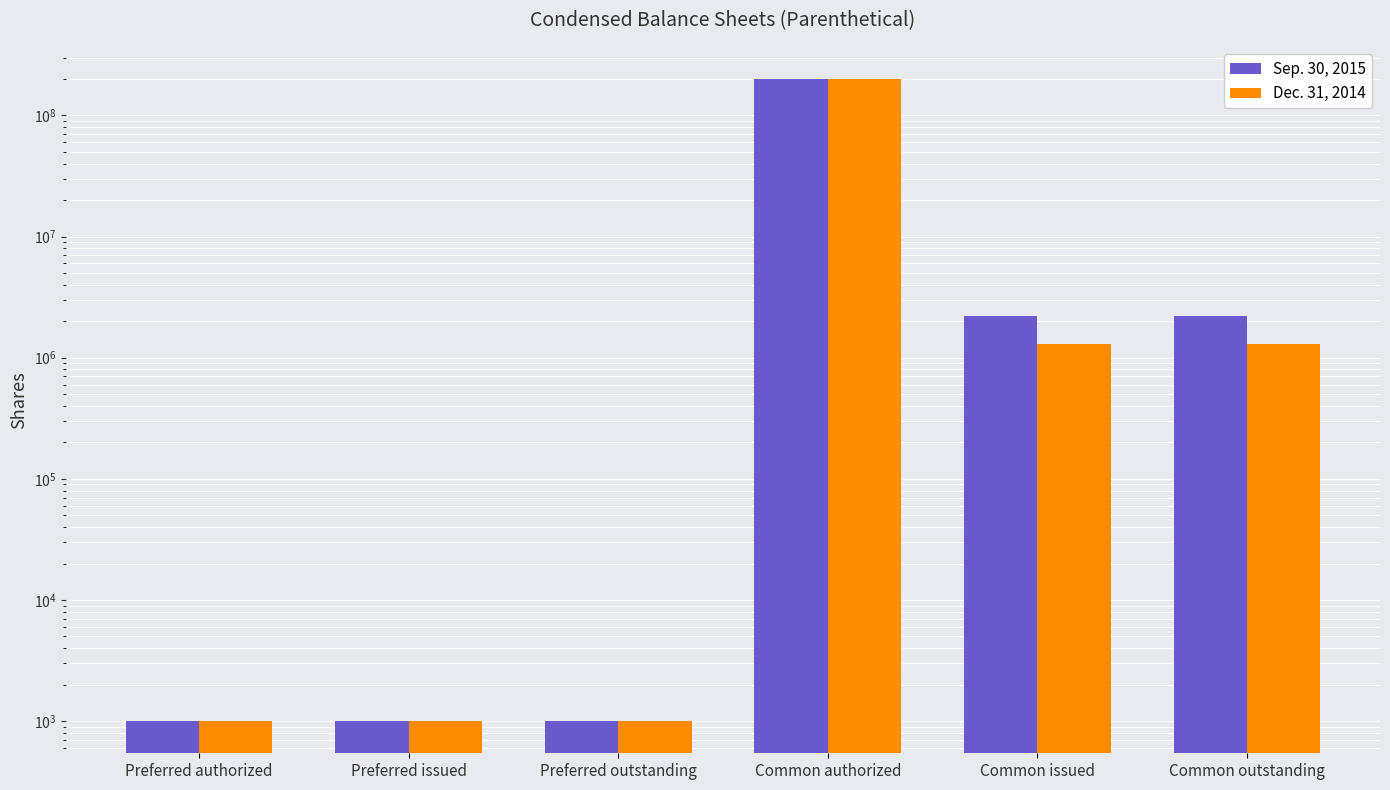

What is the smallest value displayed?

1000